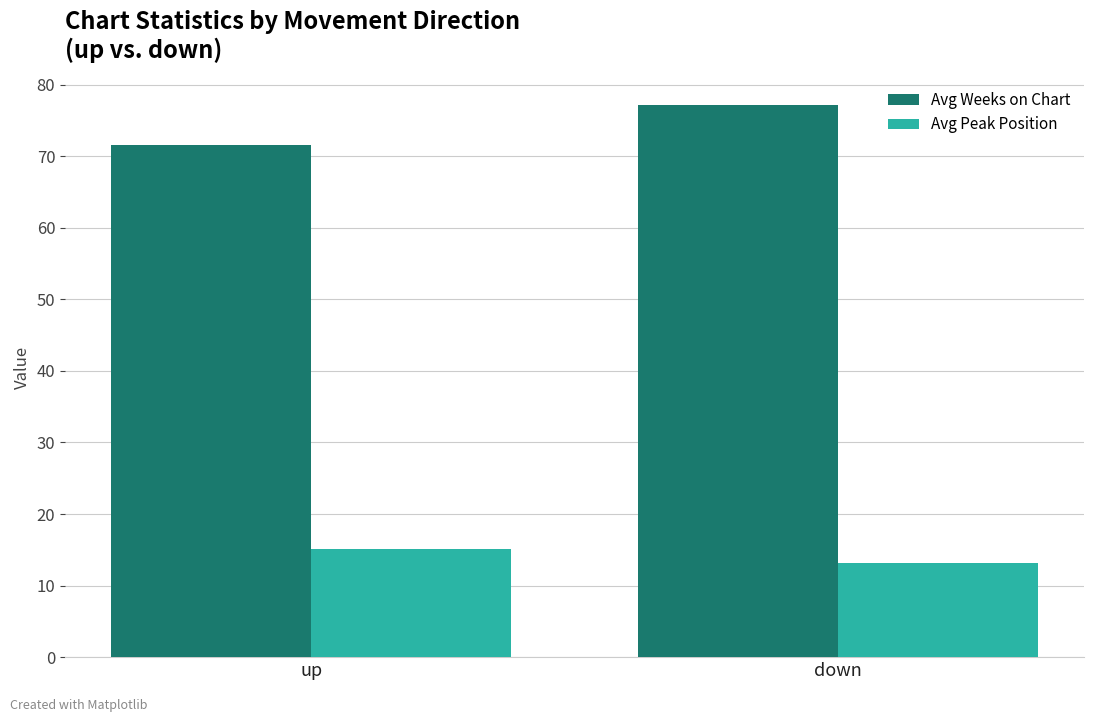

Reading left to right, extract all data points from this chart.

Avg Weeks on Chart: 71.6	77.1
Avg Peak Position: 15.2	13.2